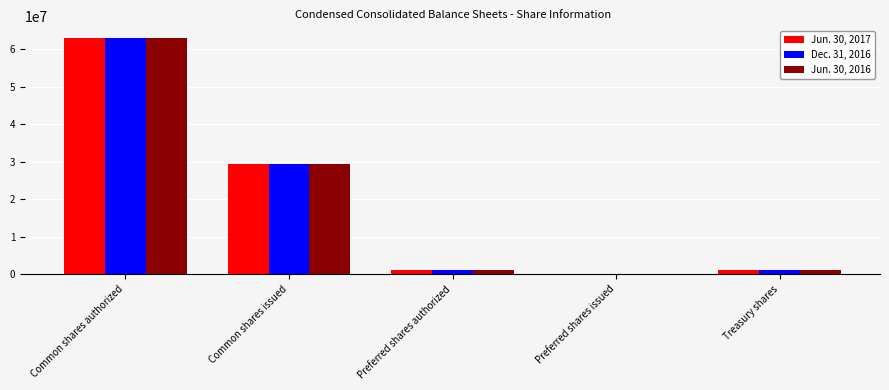

At which category does the chart reach its peak across all series?

Common shares authorized